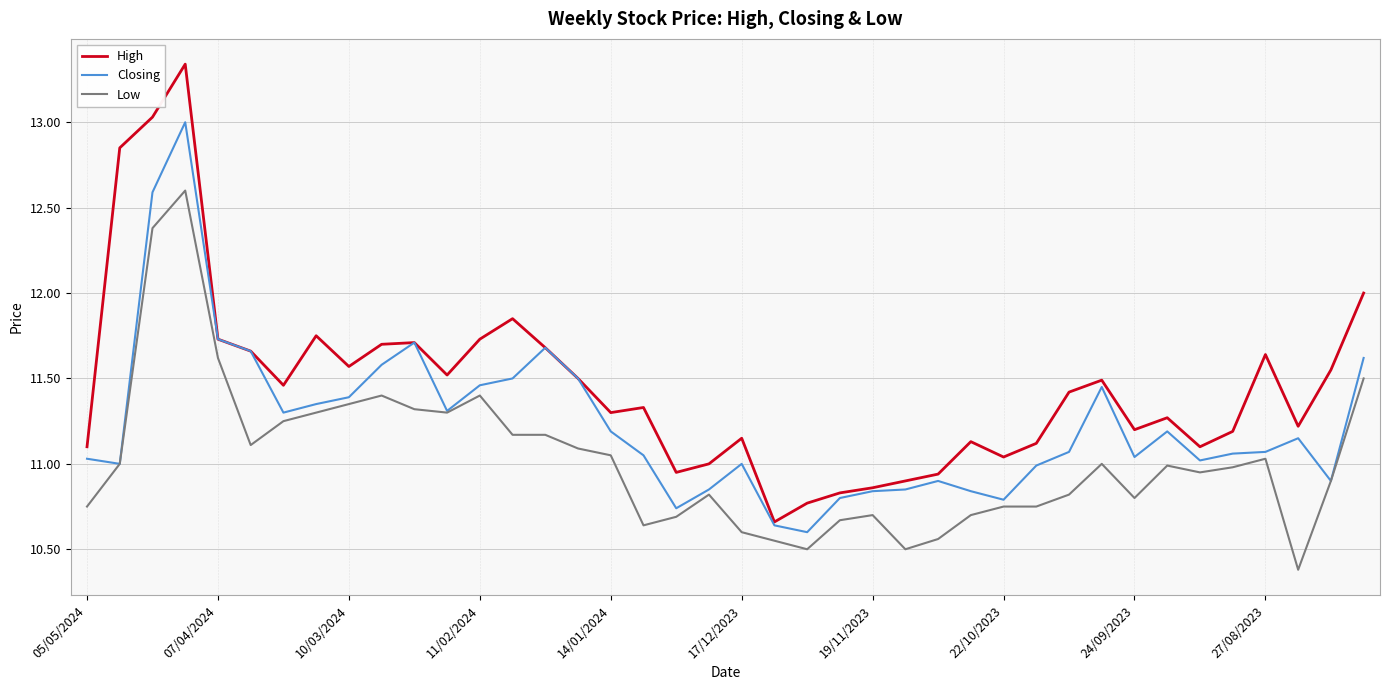

Which series has the largest total across all categories?

High